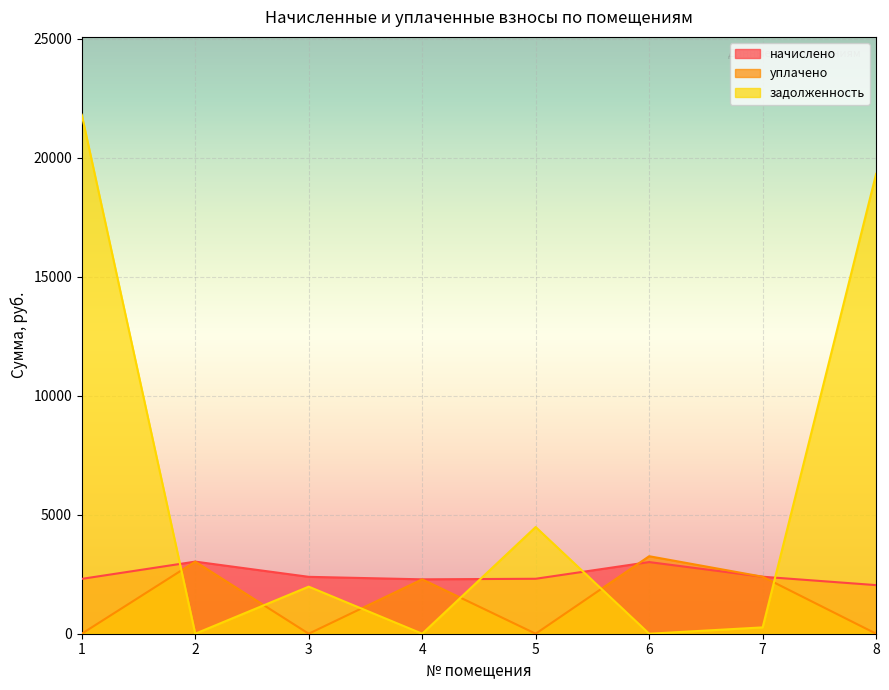

At 8, list the series in order from smallest to largest.

уплачено, начислено, задолженность